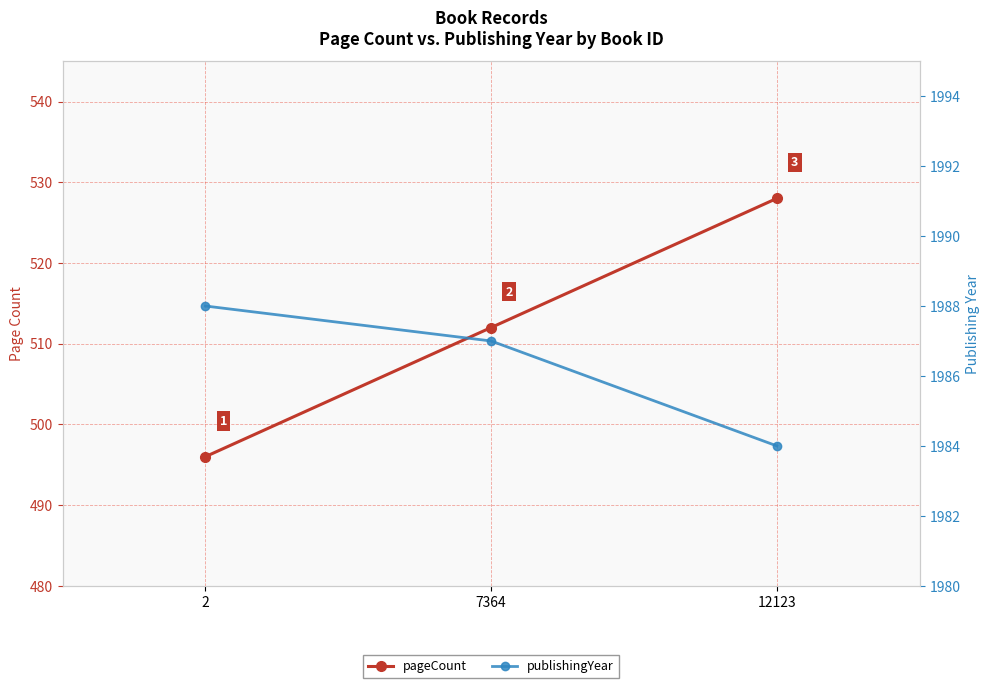

Is it true that publishingYear equals 1326 at 2?

False